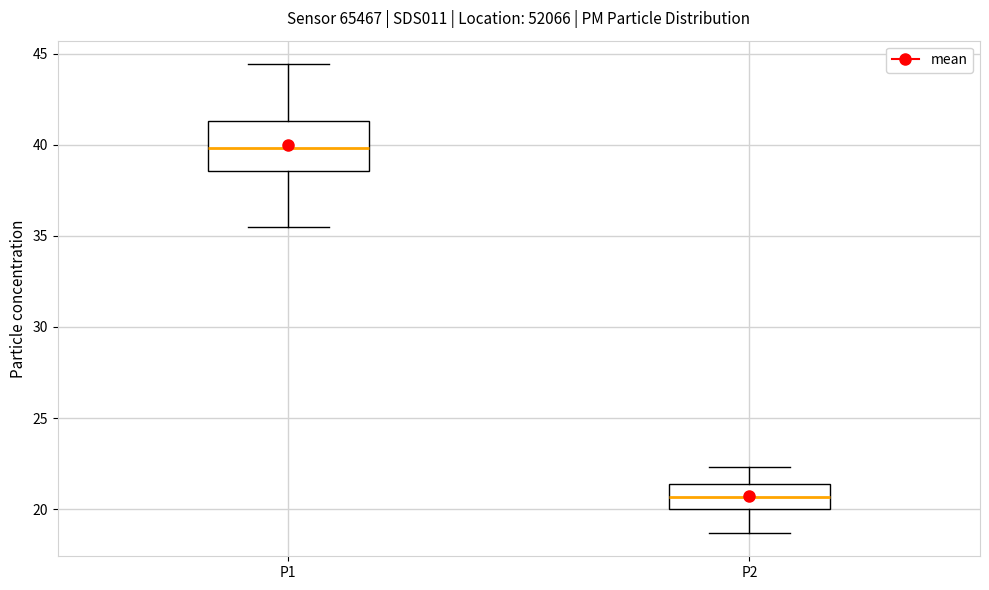

Reading left to right, transcribe this box plot: for each box, give where its median line is, the range the box spans, and where its two whiskers end, as read against the y-axis. The values are not printed on the chart, so give them approximately, as read against the axis.

P1: median 40.0, box 38.5 to 41.5, whiskers 35.5 to 44.5
P2: median 20.5, box 20.0 to 21.5, whiskers 18.5 to 22.5